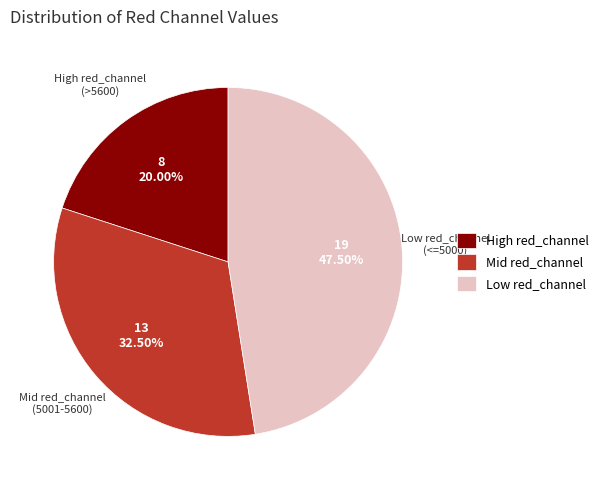

Does any single category account for the majority?

No